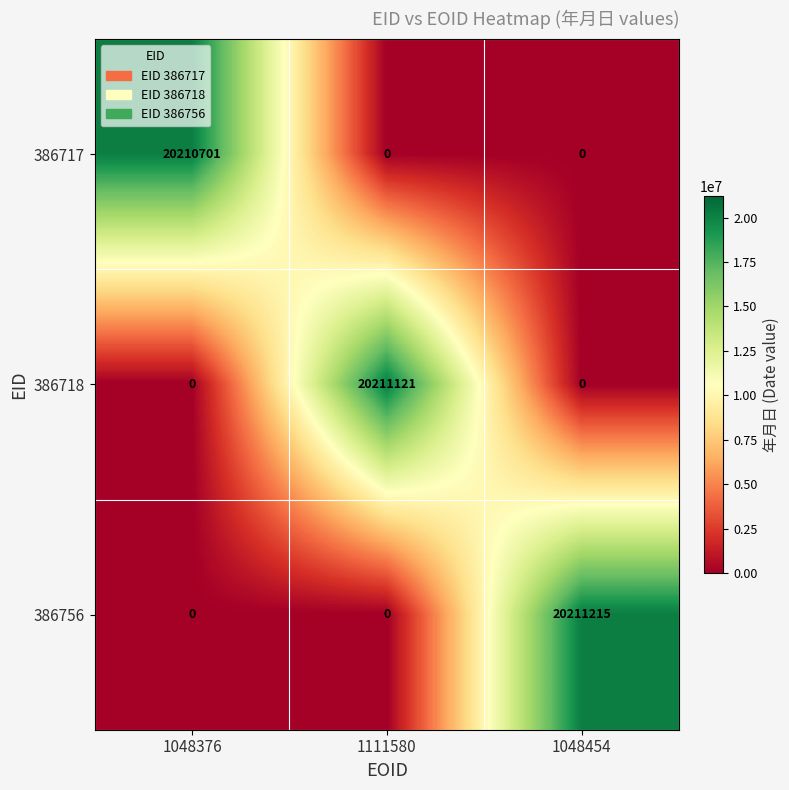

Is it true that 386718 equals -8968789 at 1048454?

False